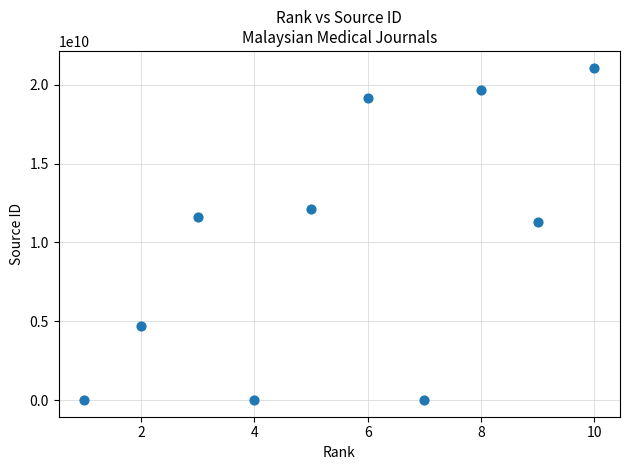

What is the average X value?

6